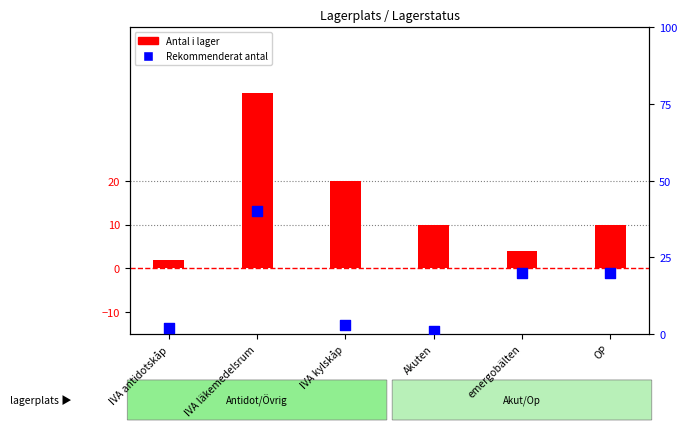

Which series contains the highest Y value?

Antal i lager